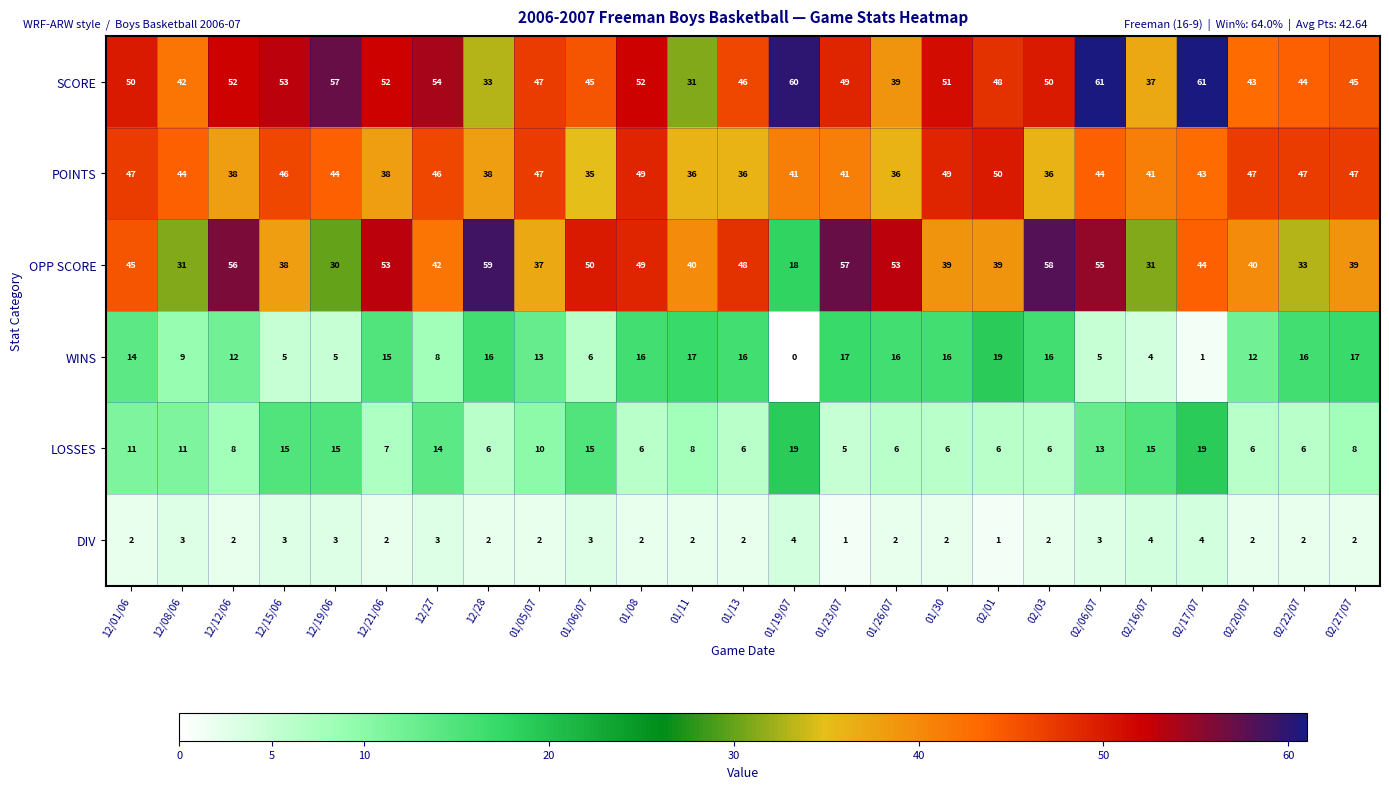

Read the SCORE value at 02/01, to the nearest 5.

50